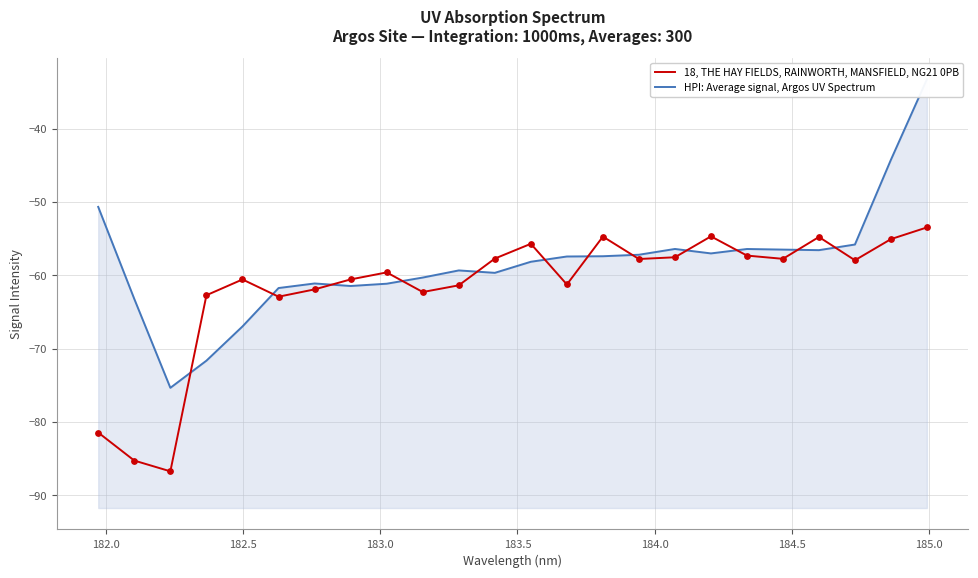

Which series has the largest Y range (max minus min)?

HPI: Average signal, Argos UV Spectrum